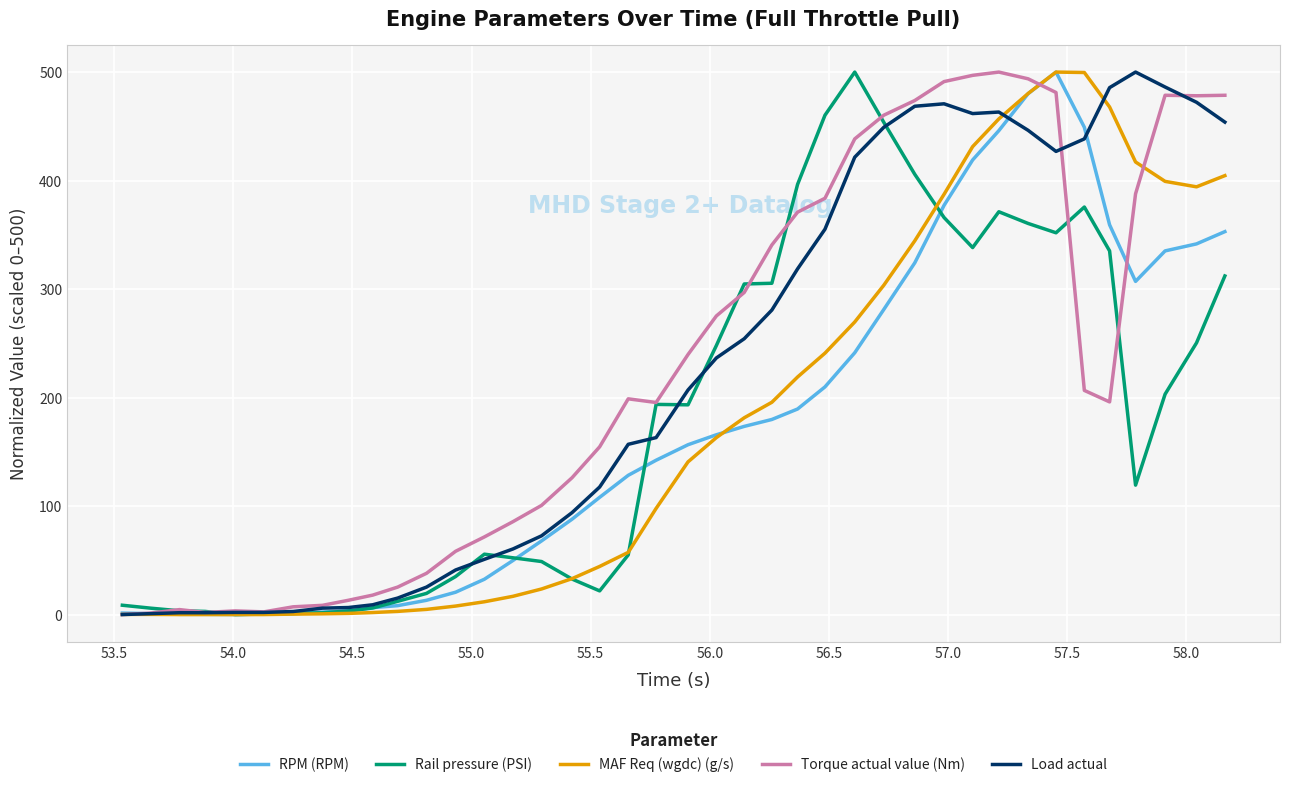

What is the highest value of the Rail pressure (PSI) series?

500.0